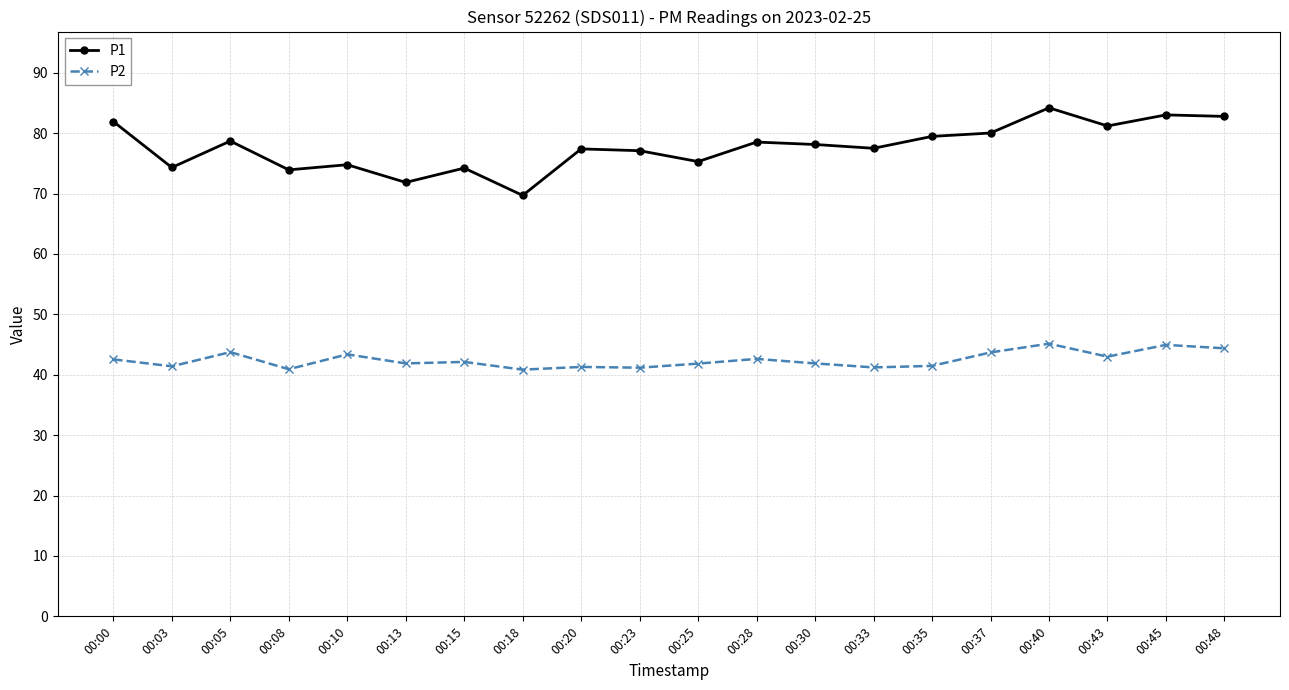

Where does the P1 series first go above 78?

00:00